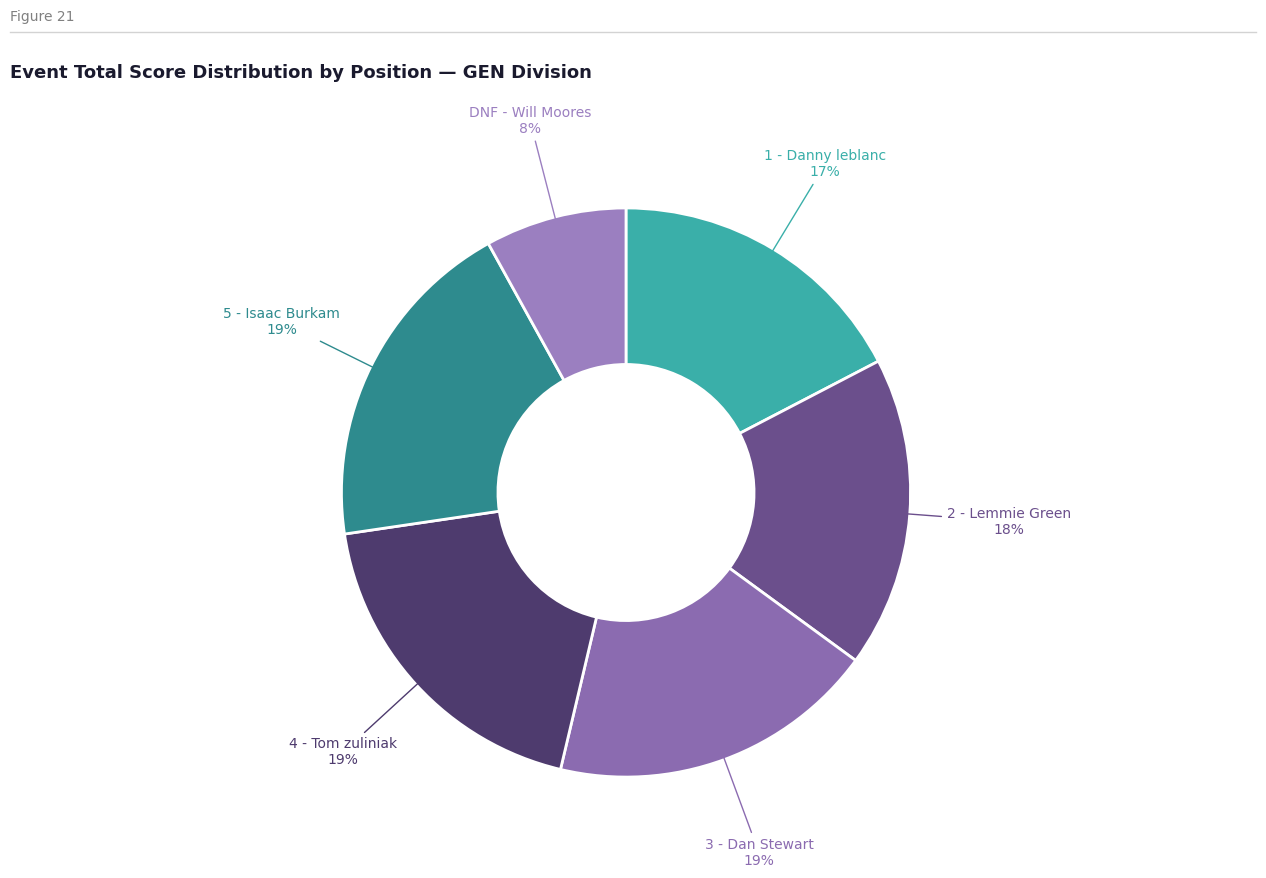

How many slices are in this pie chart?

6